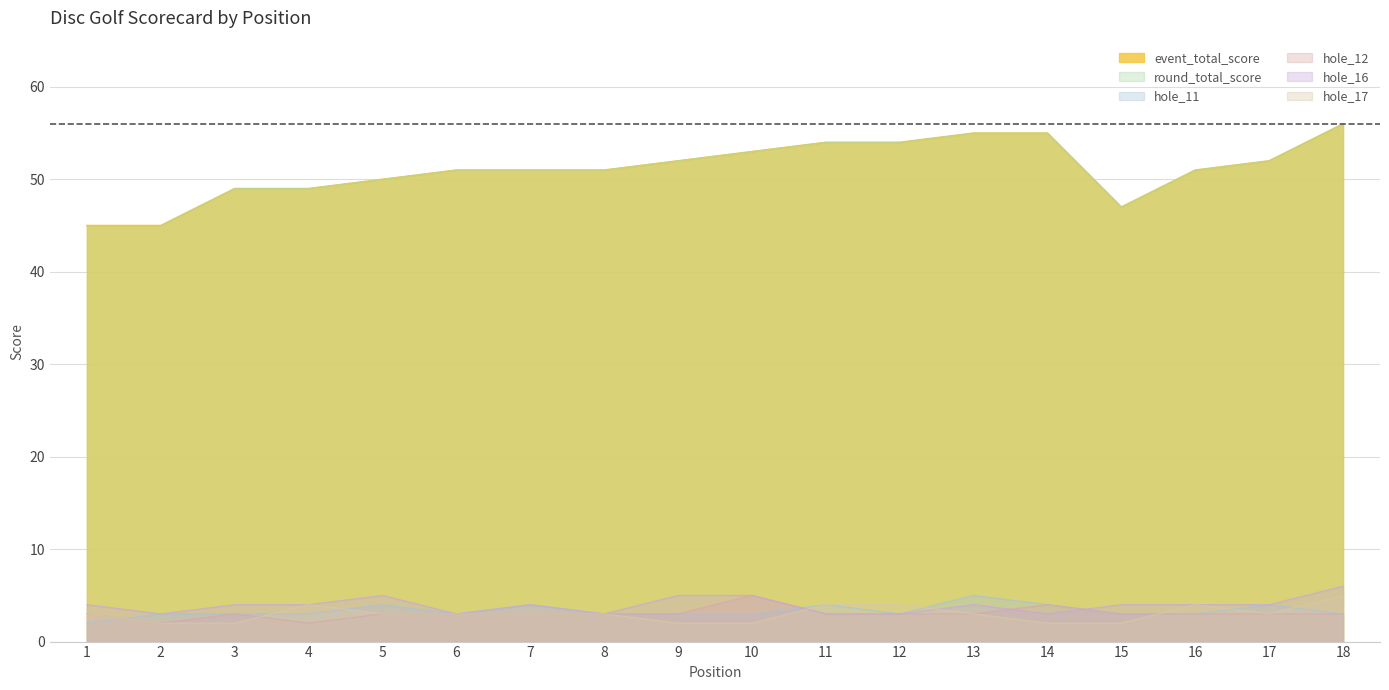

Between 9 and 15, which is larger?

9